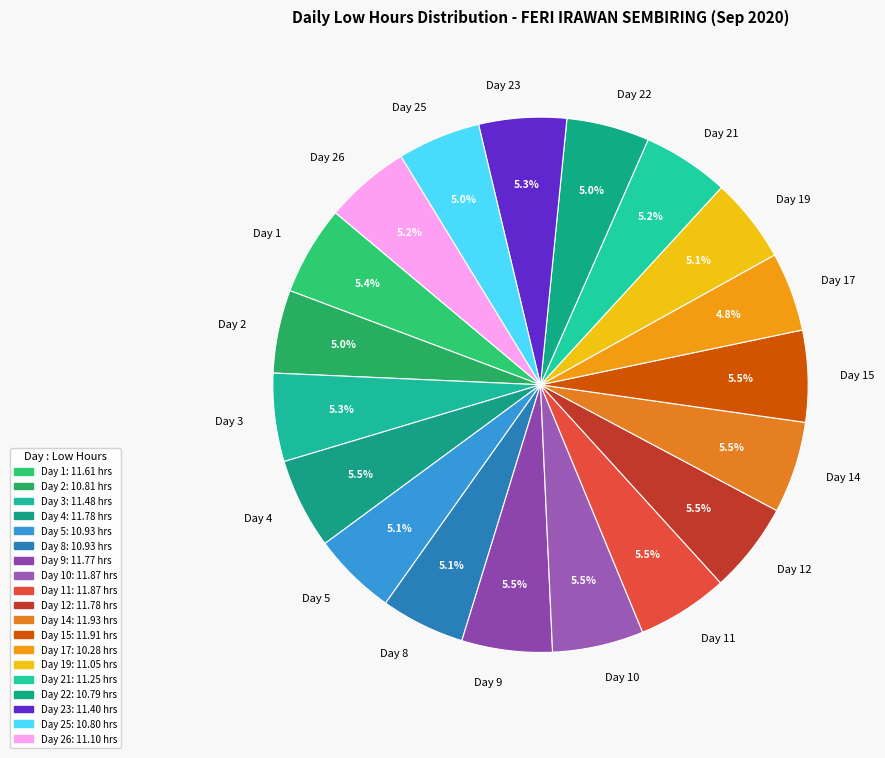

Is it true that Day 26 is 5% of the pie?

True